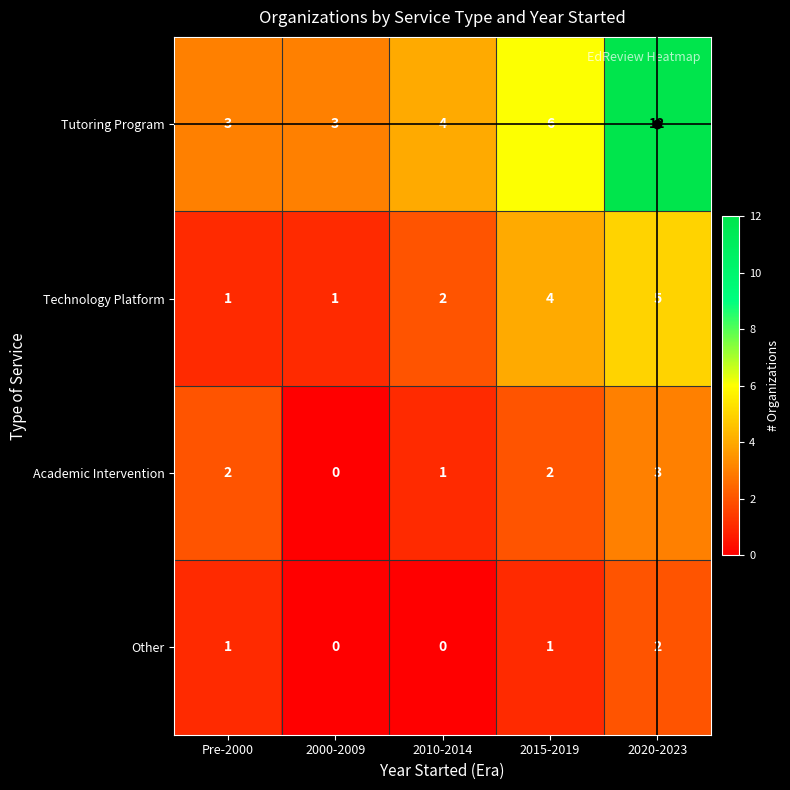

What is the highest value of the Technology Platform series?

5